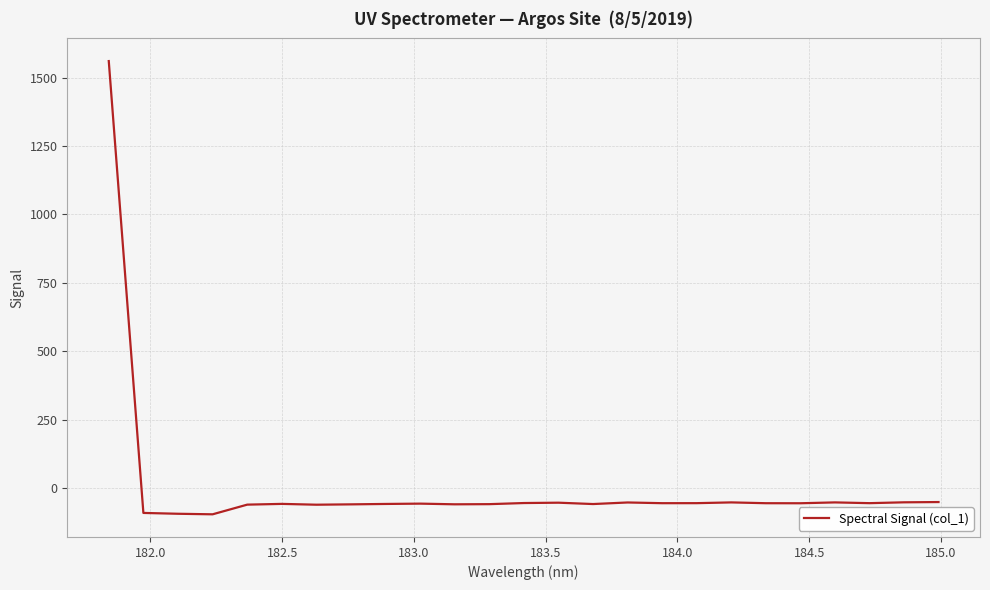

What is the difference between the maximum and minimum values?

1657.2